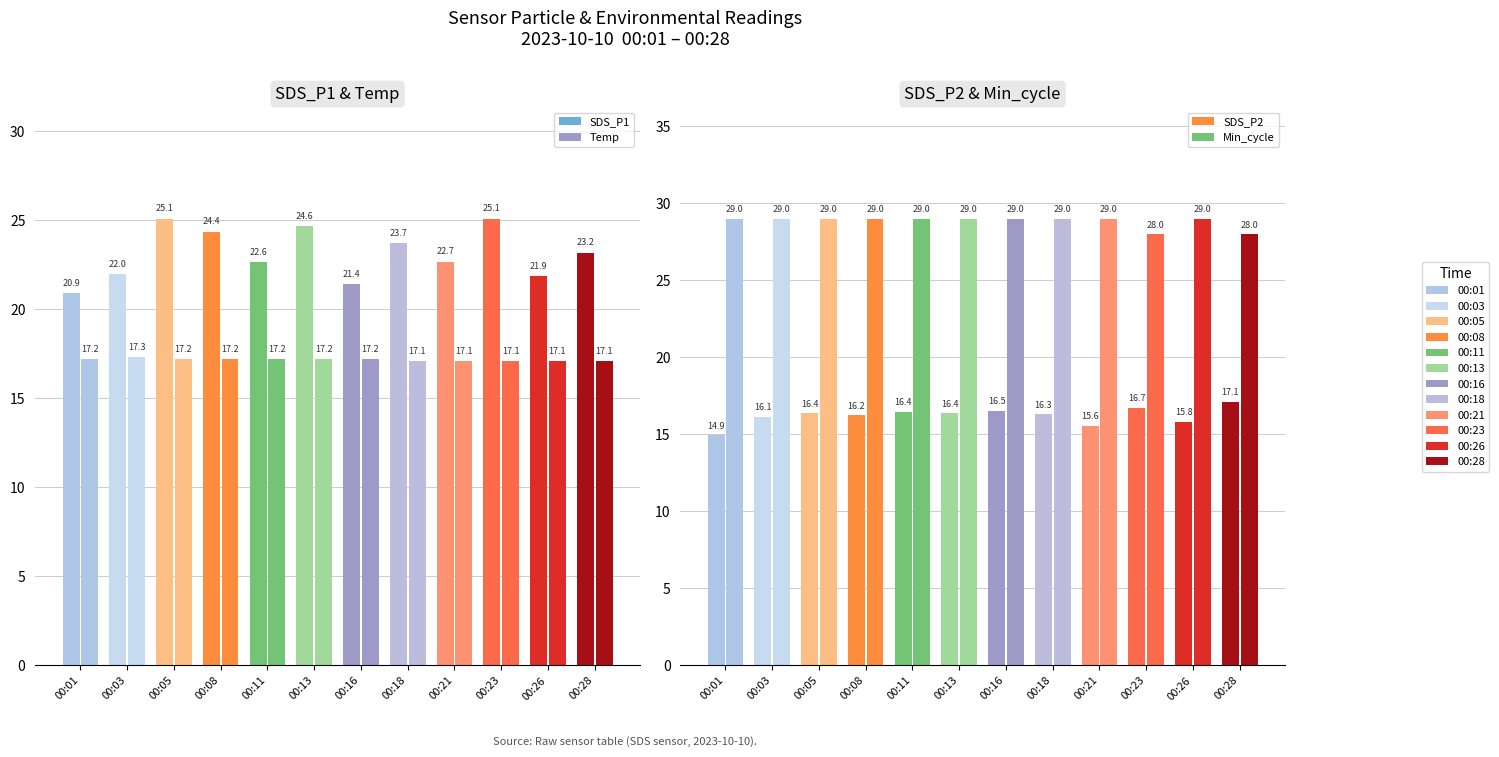

The Temp series shows 10.7 at 00:11. True or false?

False